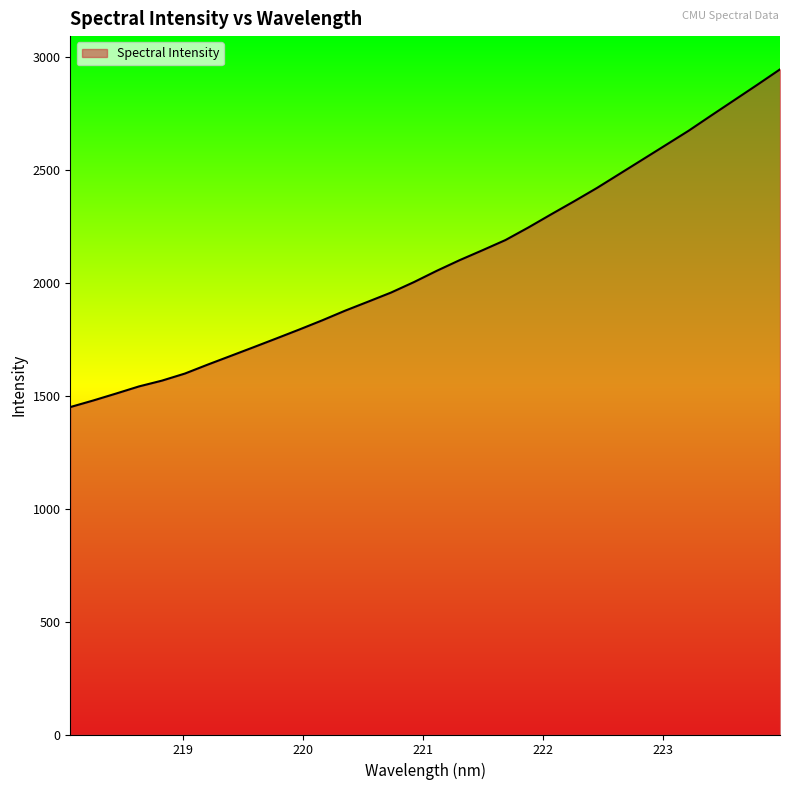

What is the minimum value shown in the chart?

1449.1